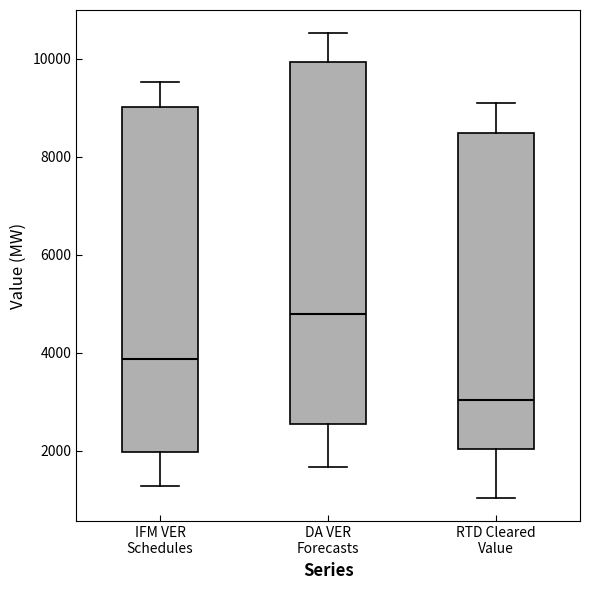

Reading left to right, transcribe this box plot: for each box, give where its median line is, the range the box spans, and where its two whiskers end, as read against the y-axis. The values are not printed on the chart, so give them approximately, as read against the axis.

IFM VER Schedules: median 3800, box 2000 to 9000, whiskers 1200 to 9600
DA VER Forecasts: median 4800, box 2600 to 10000, whiskers 1600 to 10600
RTD Cleared Value: median 3000, box 2000 to 8400, whiskers 1000 to 9000